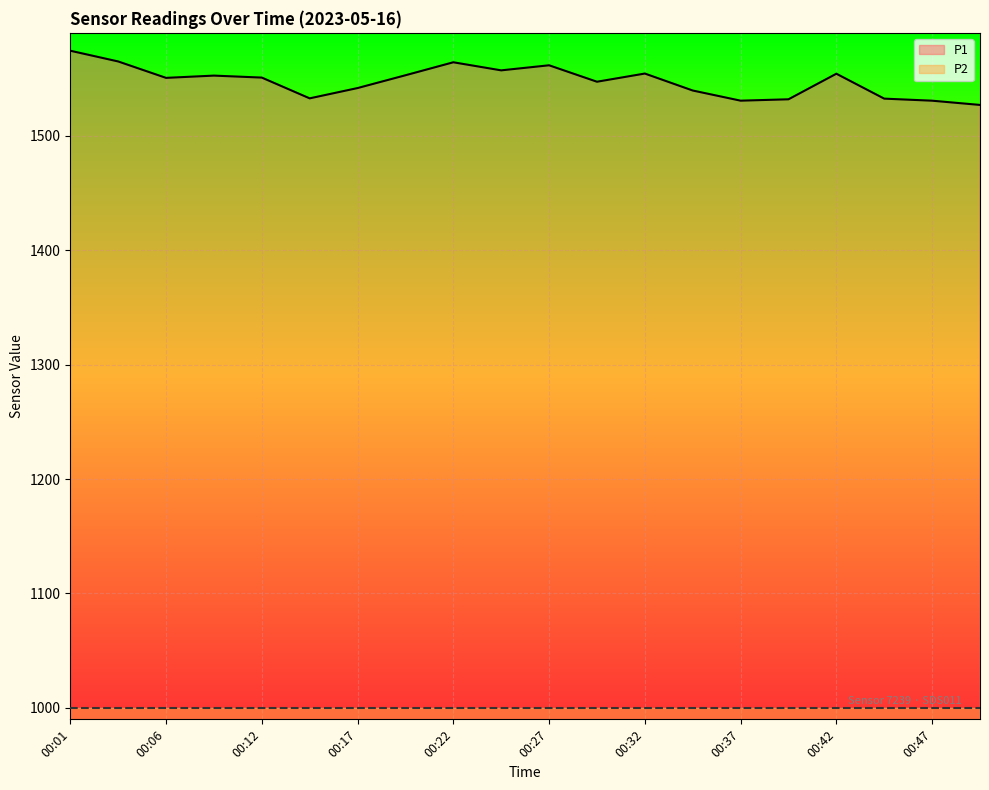

What is the value of the 16th point from the left?

1531.9